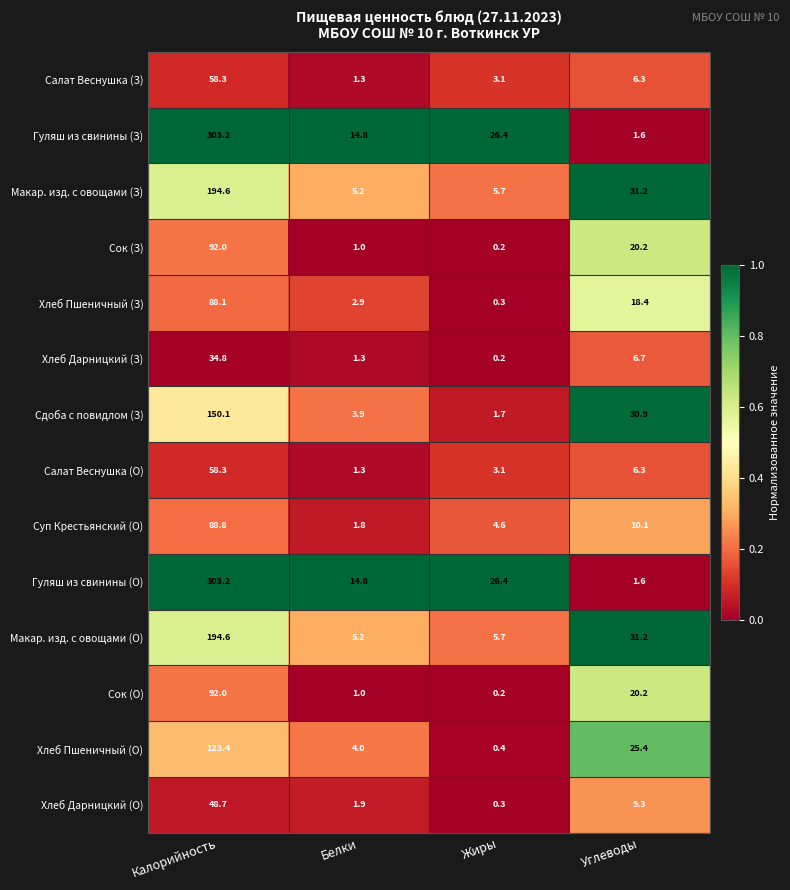

What is the difference between the maximum and minimum values in the Салат Веснушка (О) series?

57.0